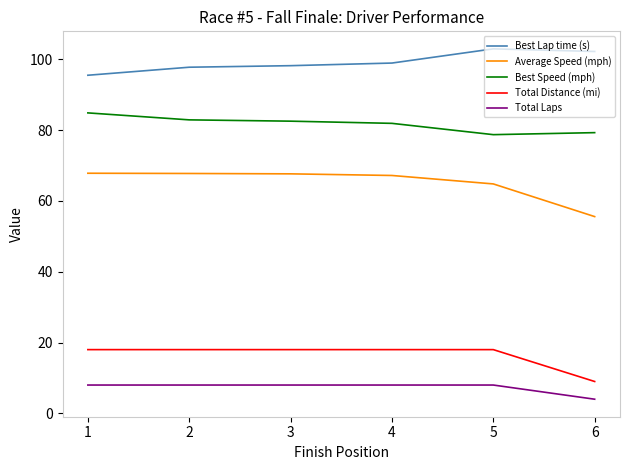

True or false: Best Speed (mph) has a value of 123.1 at 5.

False